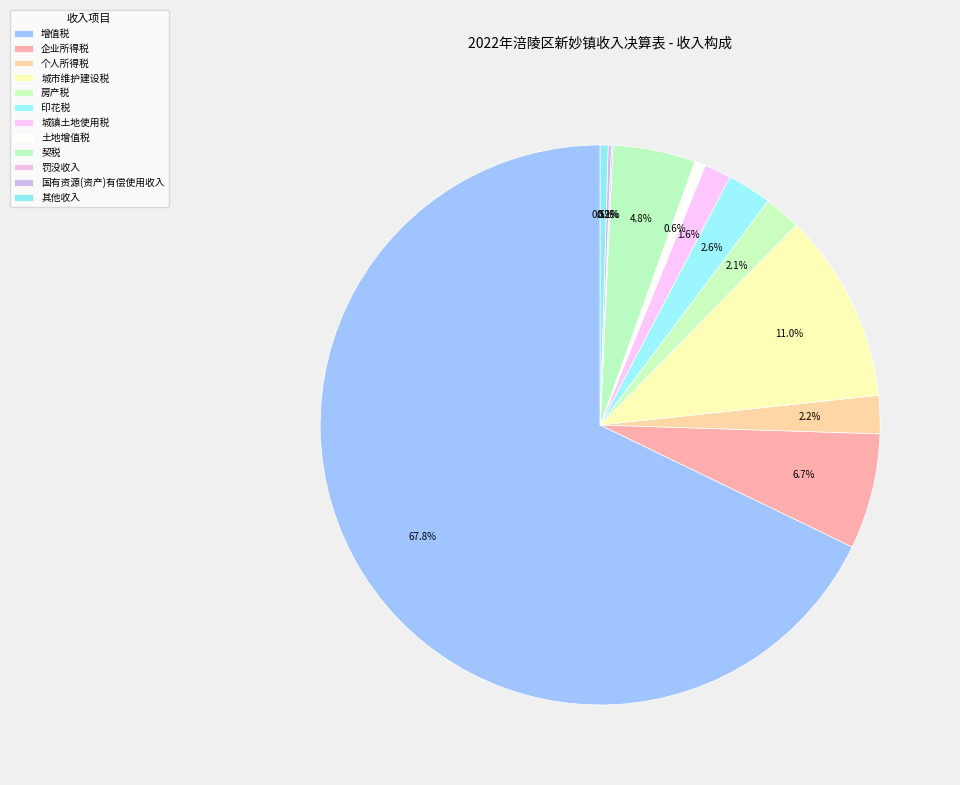

Which category has the smallest portion of the pie?

罚没收入